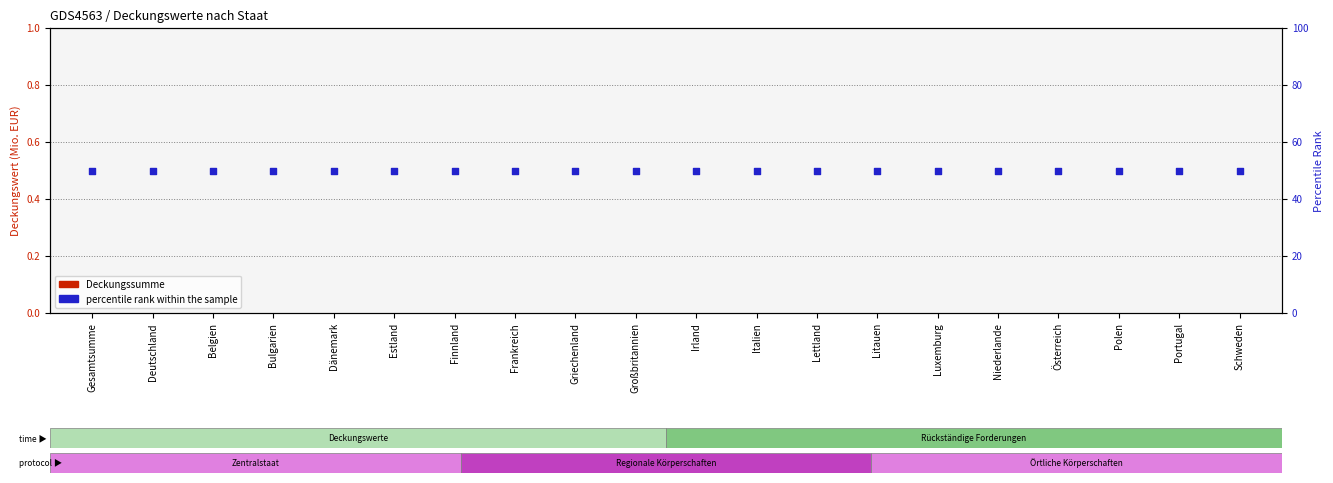

At which category is the sum across all series the highest?

Gesamtsumme